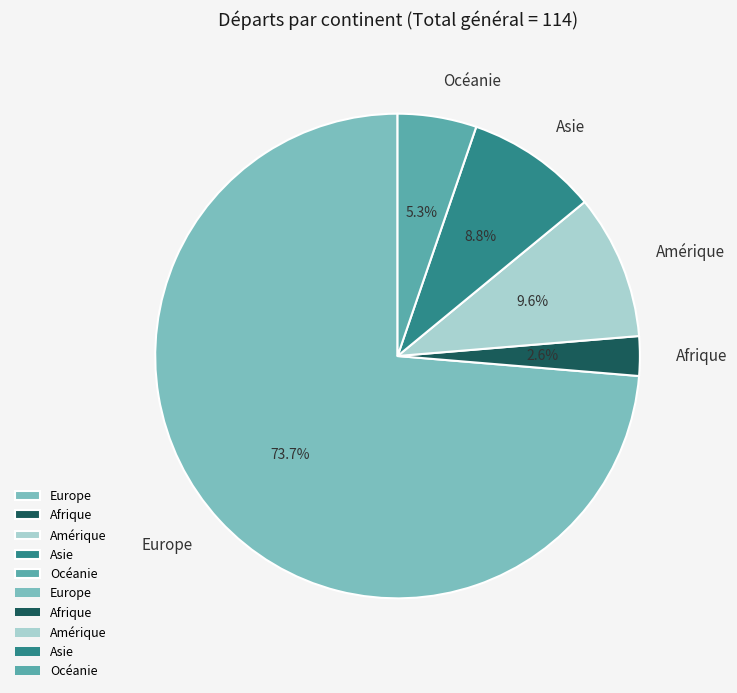

To the nearest percent, what is the combined percentage of Europe and Asie?

82%